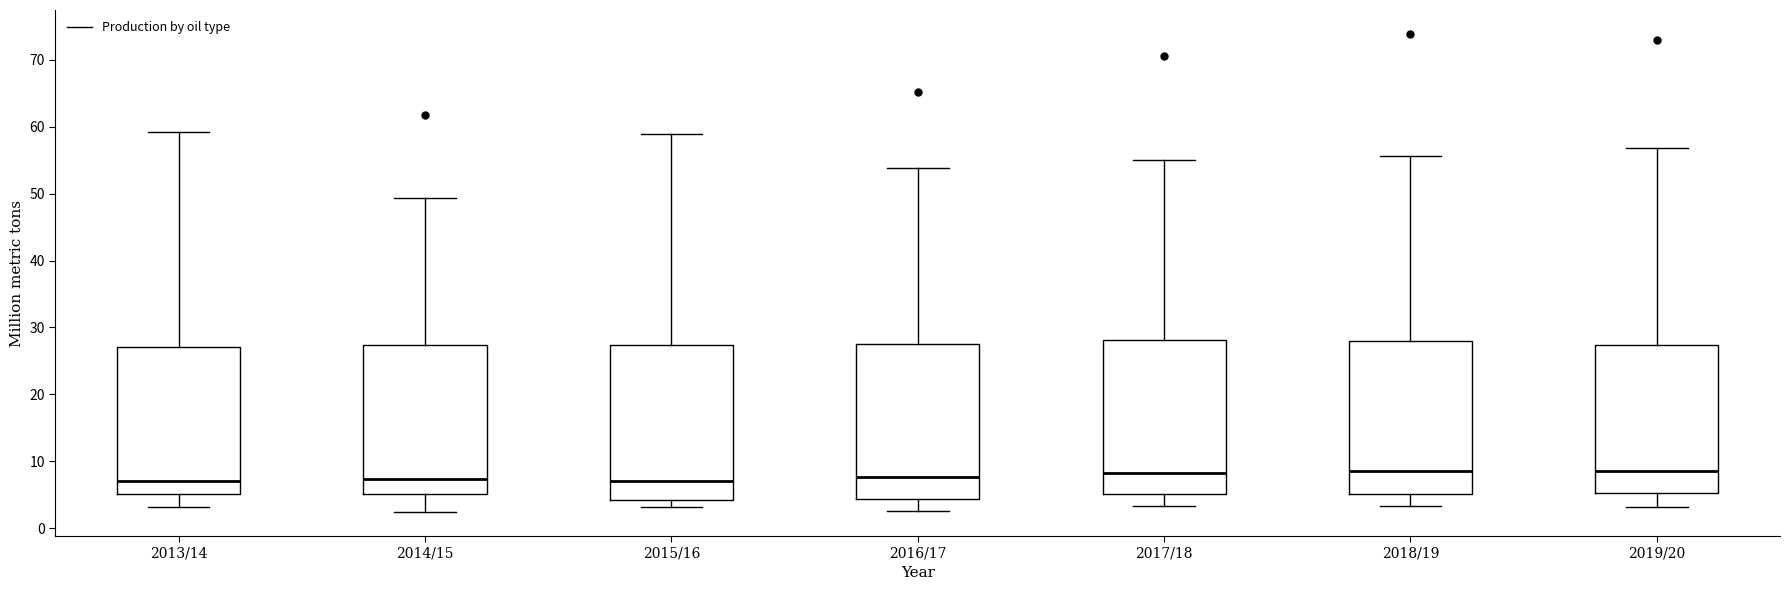

Where does the upper whisker of the box for 2016/17 end on the y-axis? The values are not printed on the chart, so give them approximately, as read against the axis.

54